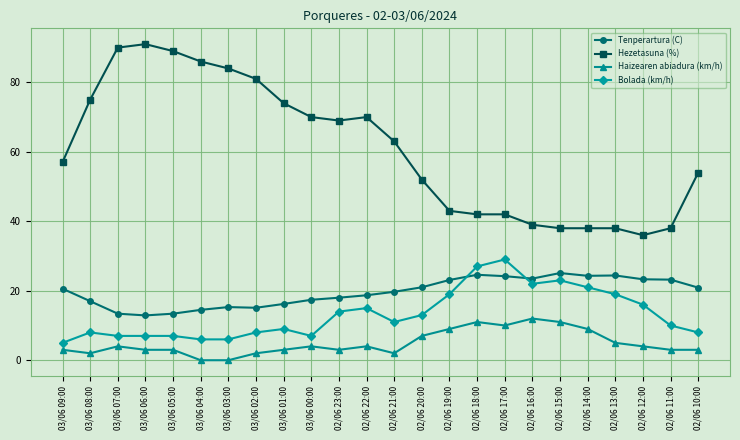

At 02/06 21:00, list the series in order from largest to smallest.

Hezetasuna (%), Tenperartura (C), Bolada (km/h), Haizearen abiadura (km/h)